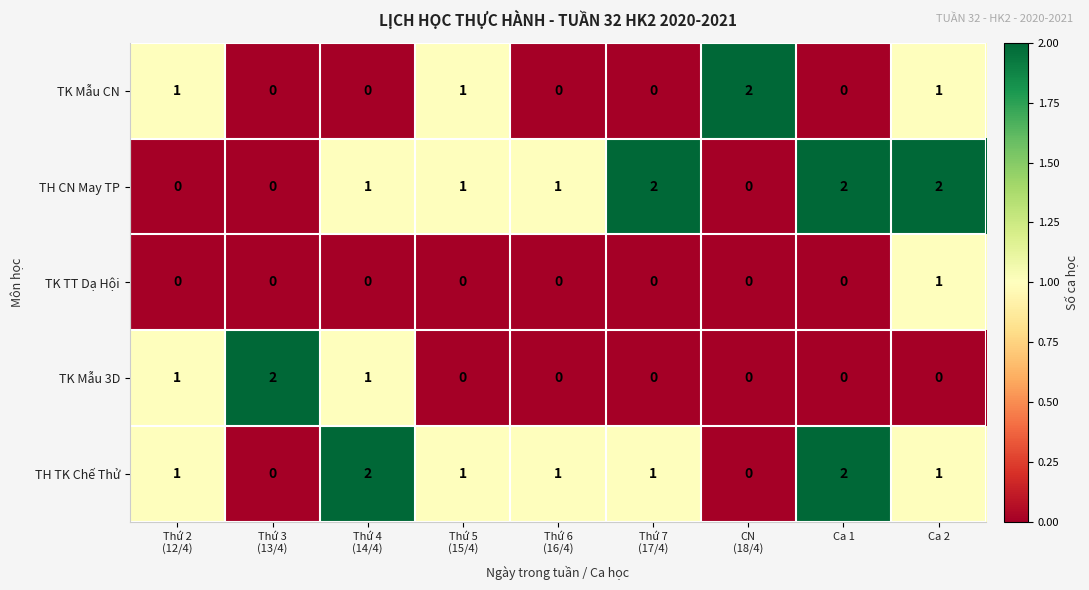

How many TH CN May TP values are between 0 and 2?

9